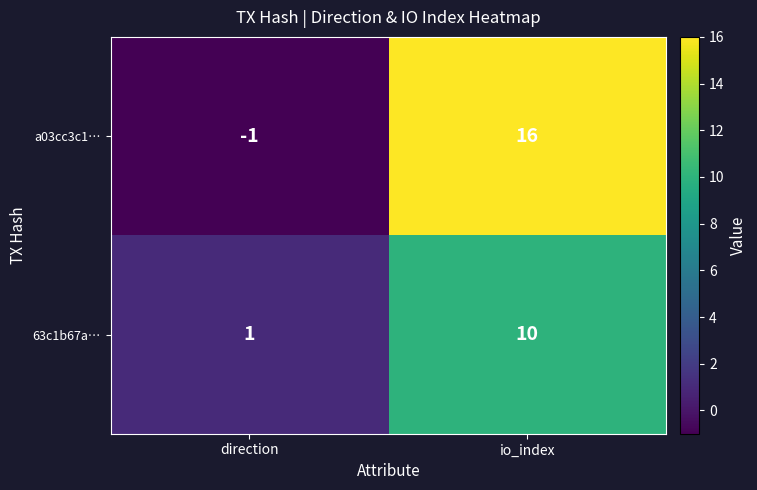

Which label corresponds to the smallest value in the chart?

direction